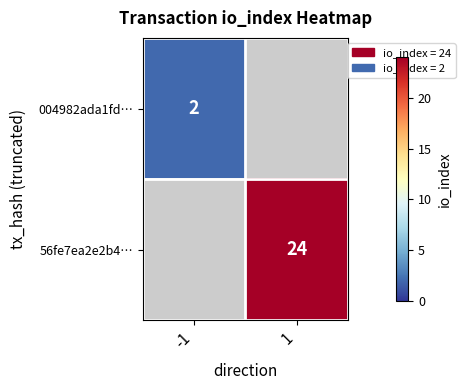

The value of 56fe7ea2e2b4… at 1 is 5. True or false?

False